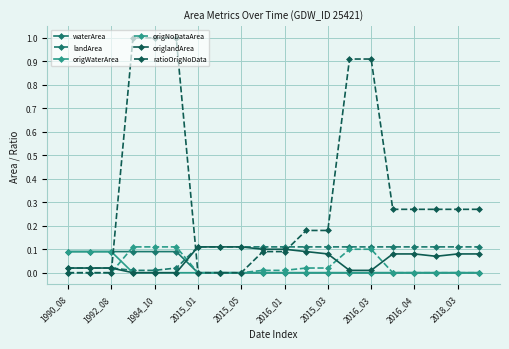

What is the greatest value displayed?

1.0